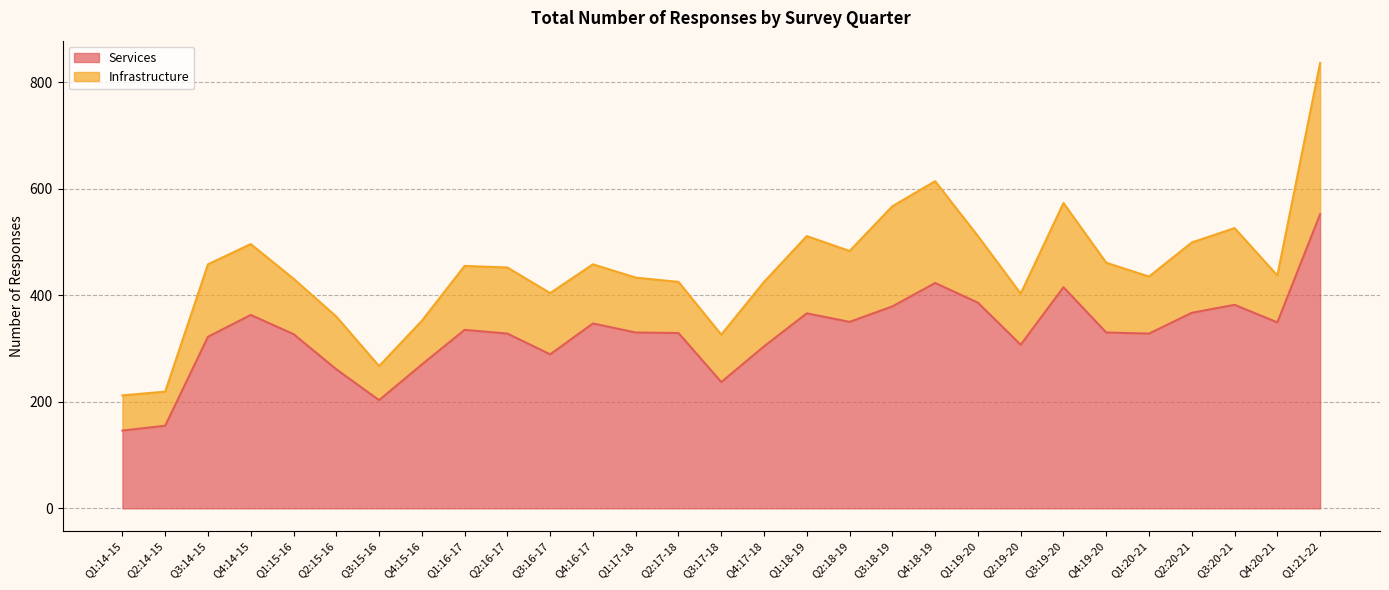

Is it true that the value at Q4:14-15 is 363?

True